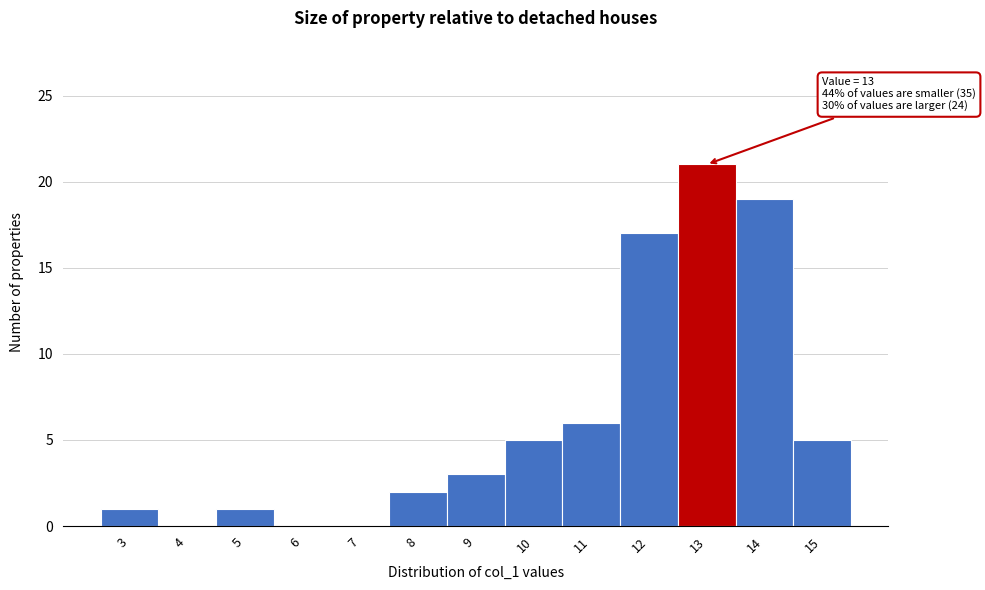

Reading right to left, list all the values displayed in this chart.

15=5	14=19	13=21	12=17	11=6	10=5	9=3	8=2	7=0	6=0	5=1	4=0	3=1